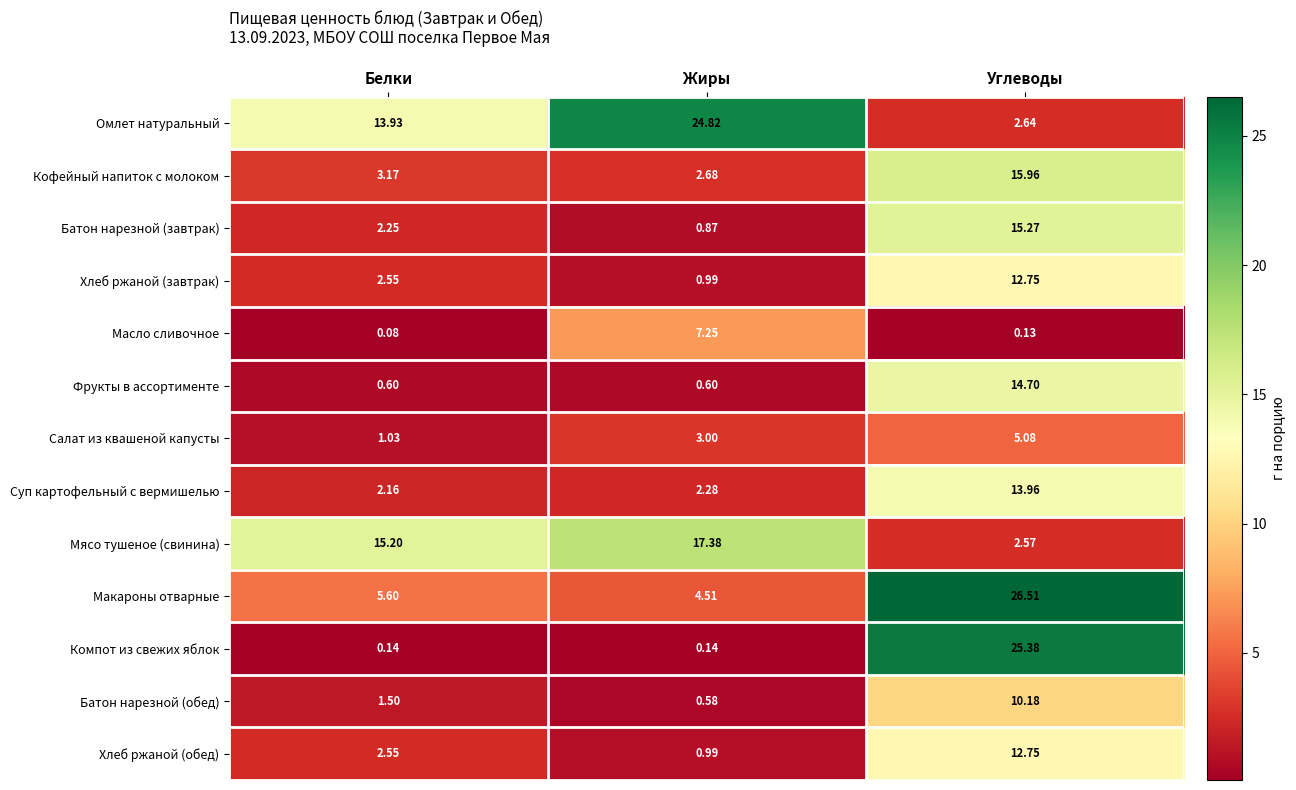

Between Белки and Жиры, which series saw the biggest shift?

Омлет натуральный